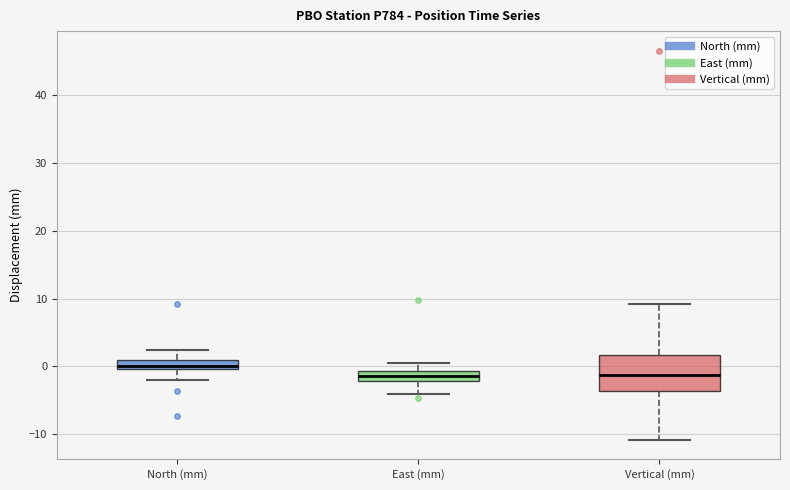

Comparing the boxes themselves (not the whiskers), which one is the tallest?

Vertical (mm)